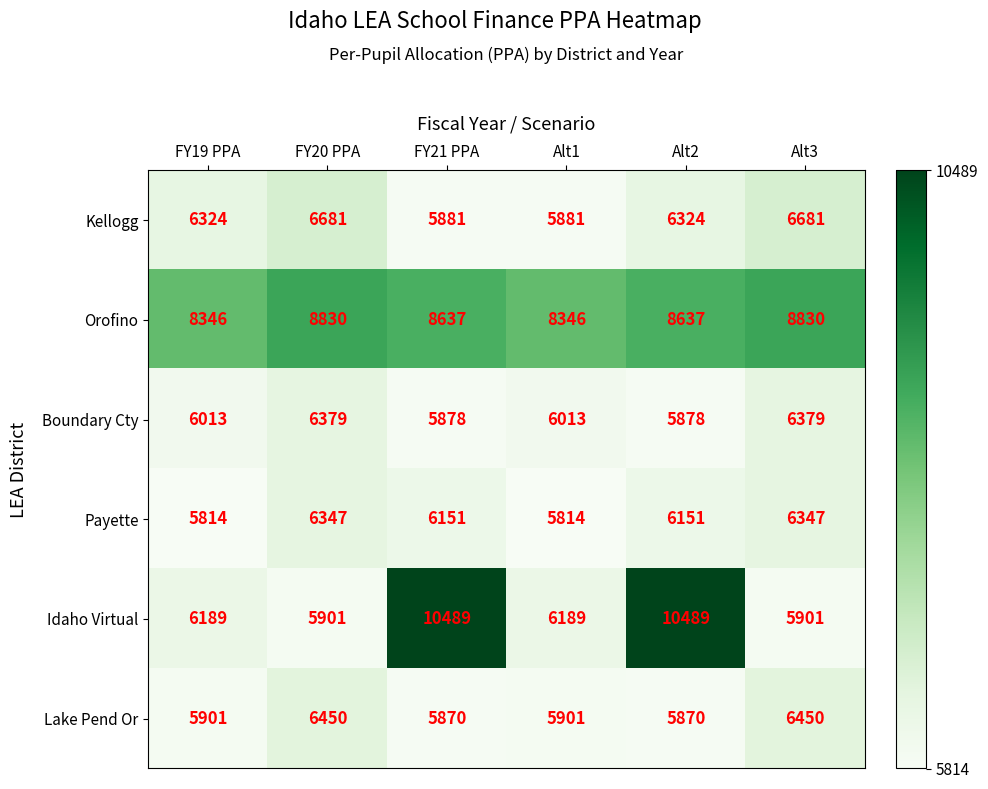

Is it true that Boundary Cty equals 11389 at Alt3?

False